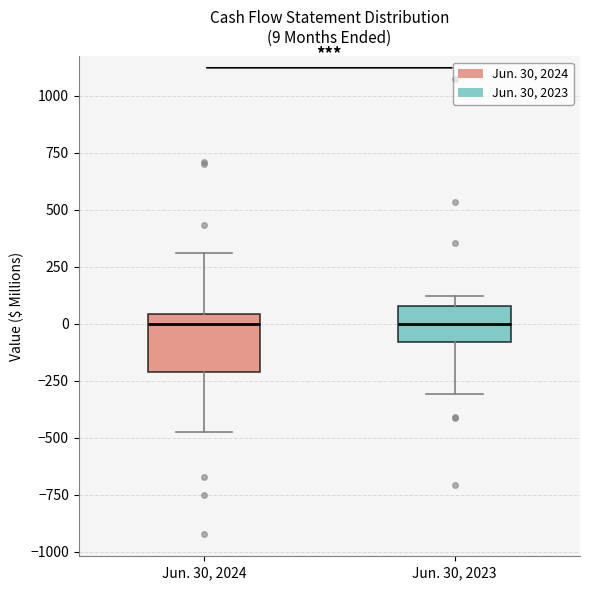

Which box is the tallest, from its lower edge to its upper edge?

Jun. 30, 2024